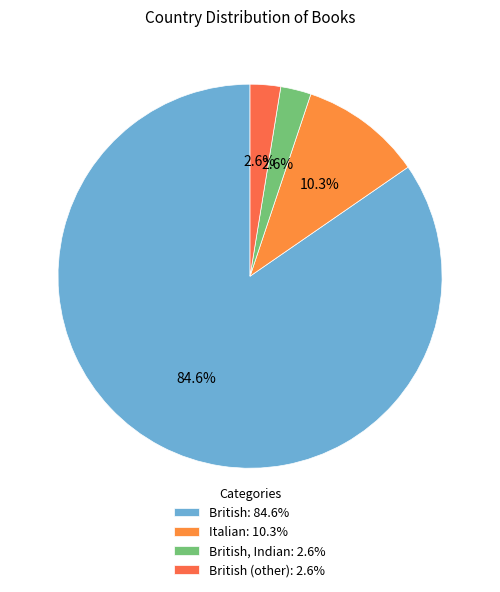

Which category has the biggest portion of the pie?

British: 84.6%